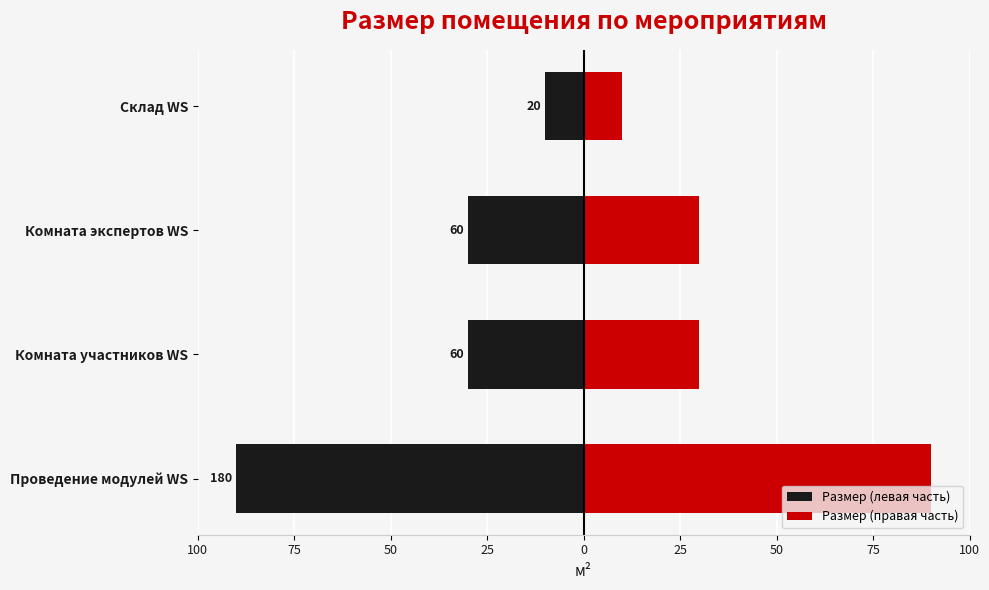

What is the lowest value of the Размер (правая часть) series?

10